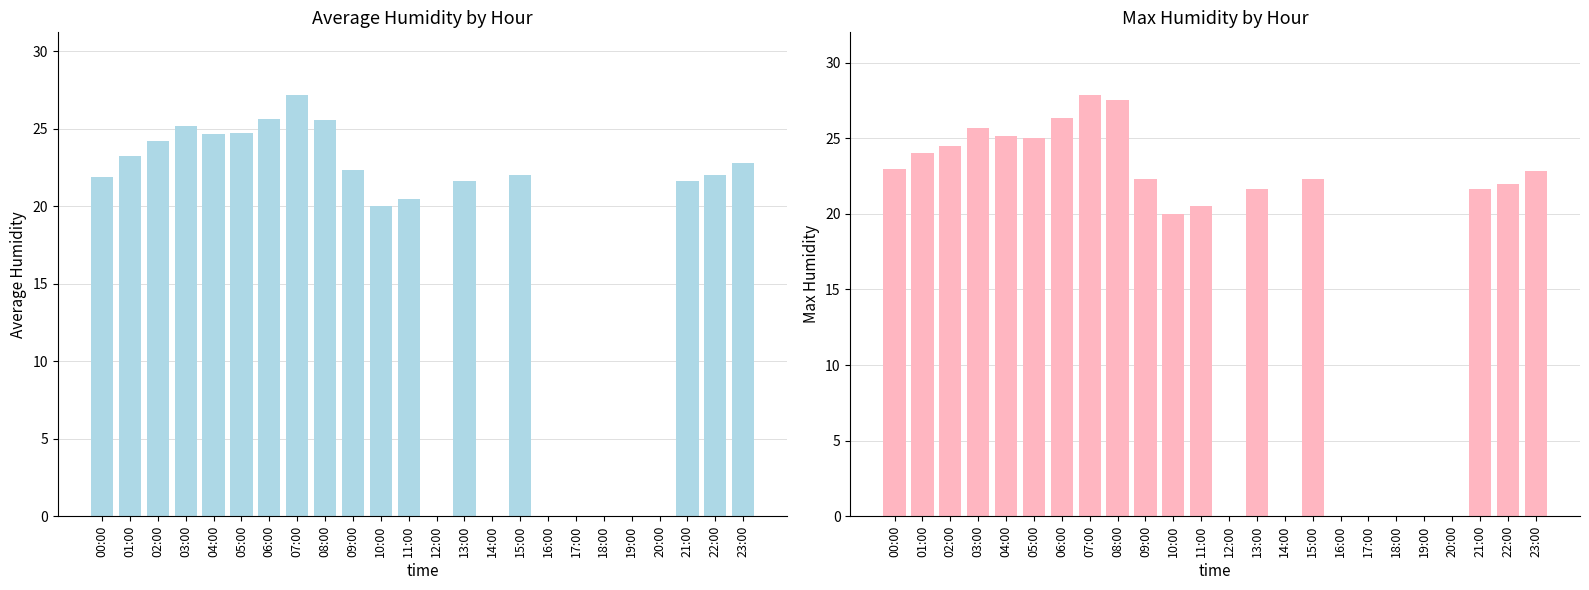

Is the value of avg_humid at 04:00 greater than the value of max_humid at 20:00?

Yes